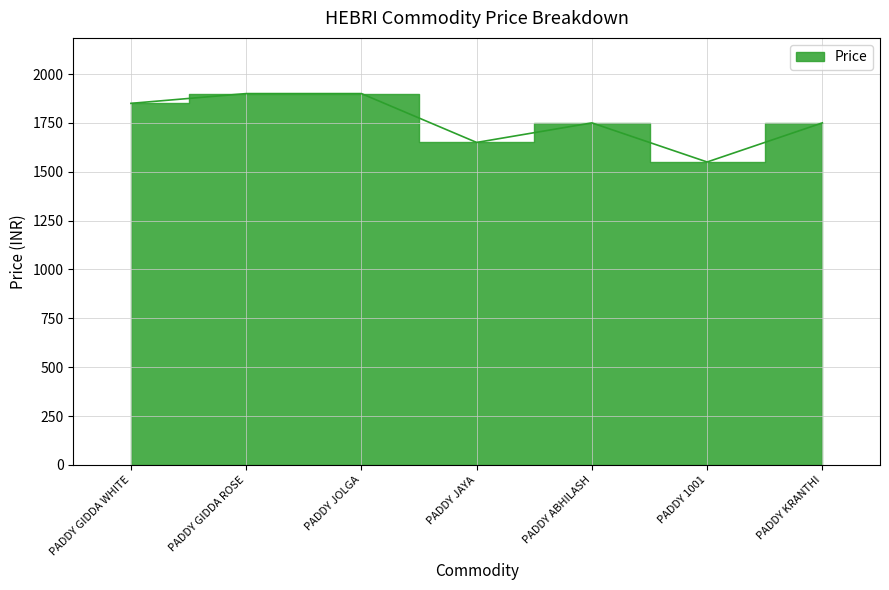

Between PADDY GIDDA WHITE and PADDY JAYA, which is larger?

PADDY GIDDA WHITE